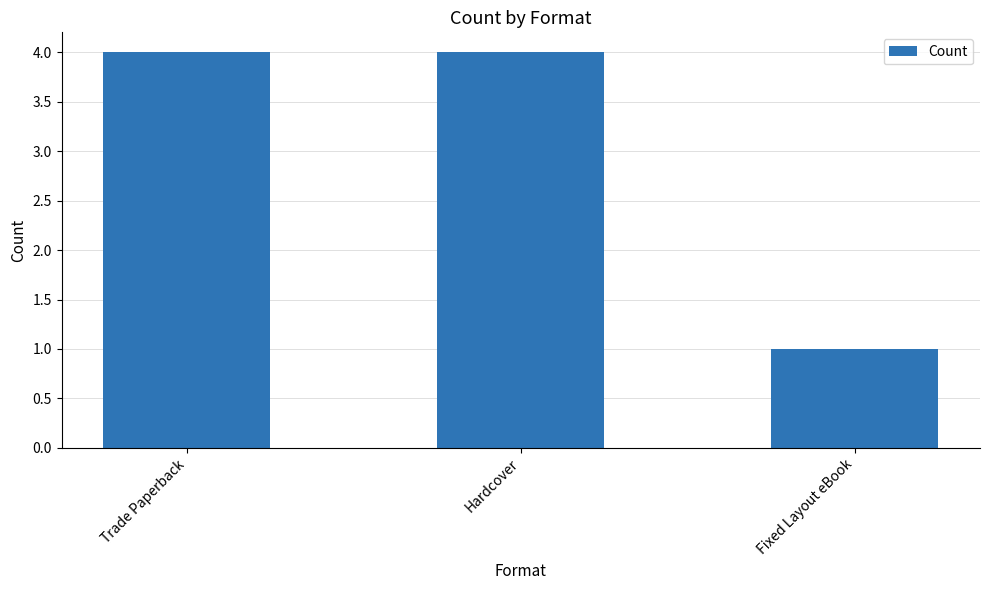

What is the change in value from Trade Paperback to Fixed Layout eBook?

-3